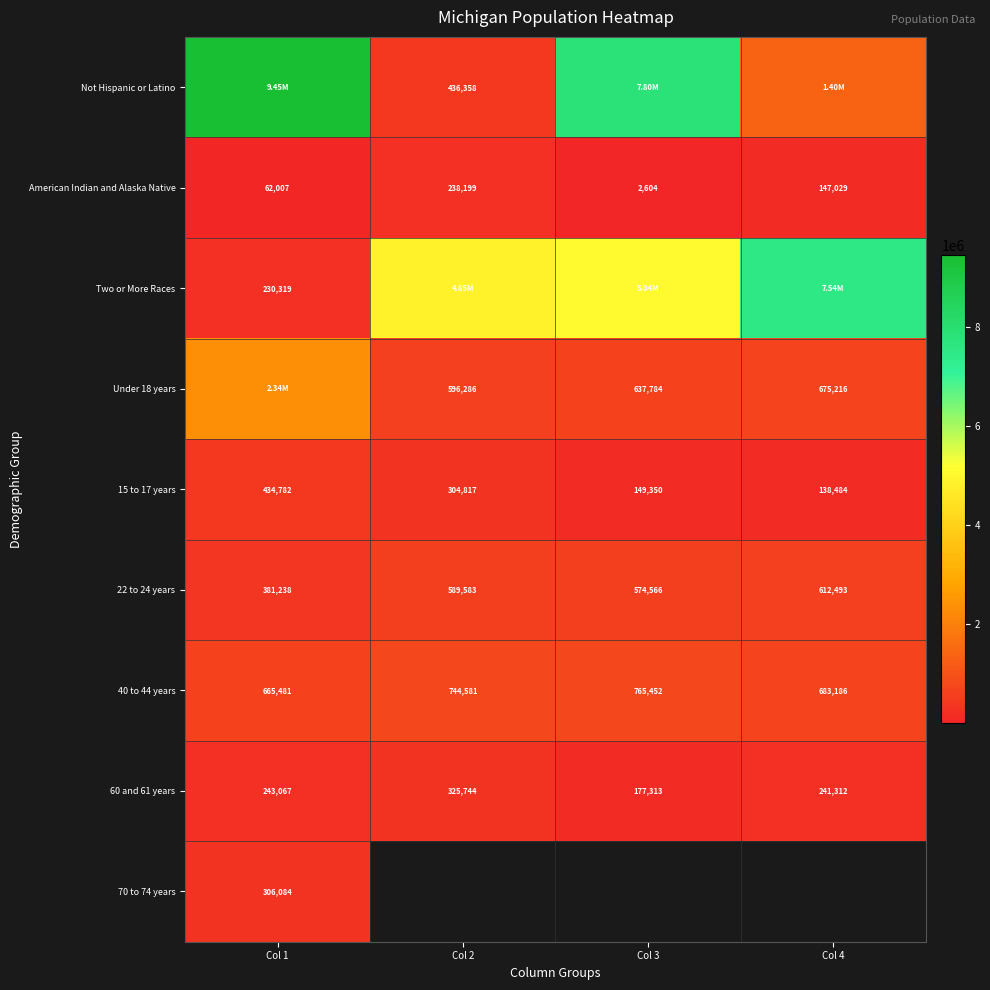

What is the difference between the 15 to 17 years values at Col 1 and Col 3?

285432